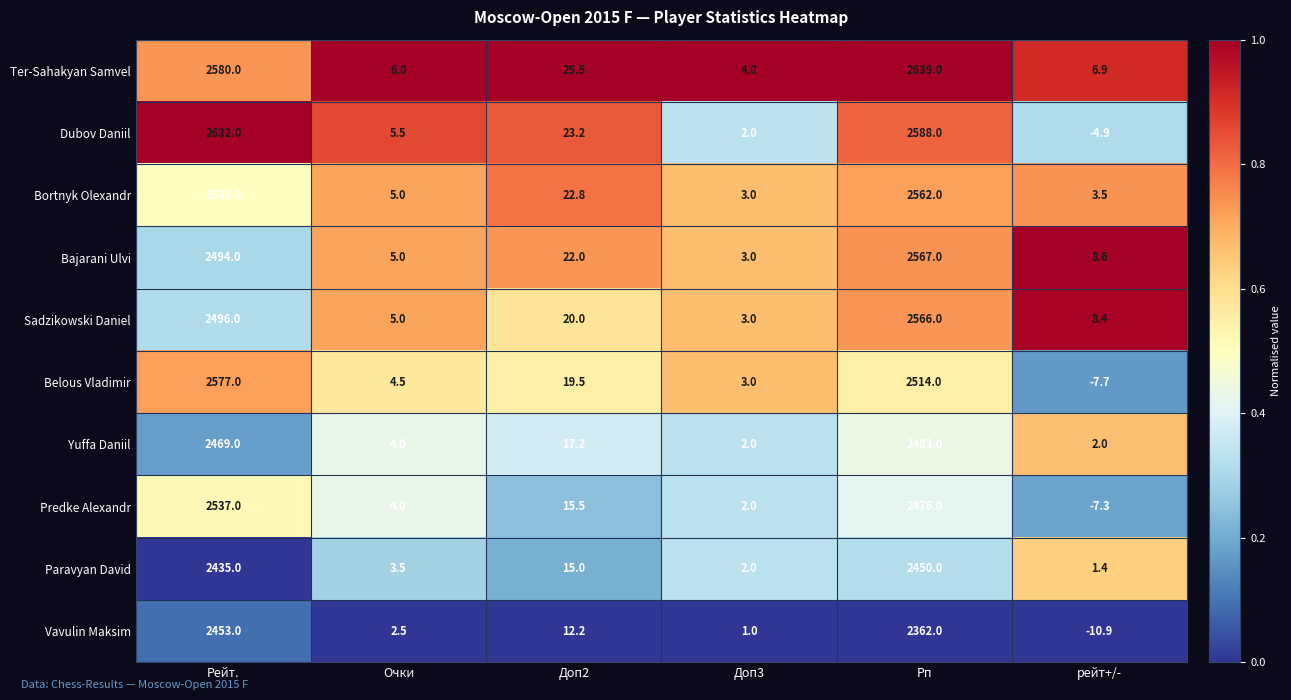

Read the Bortnyk Olexandr value at Доп2.

22.8